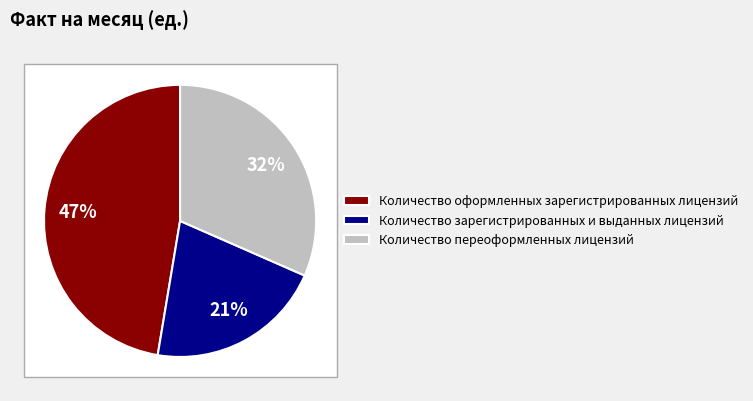

What is the ratio of the value at Количество оформленных зарегистрированных лицензий to the value at Количество зарегистрированных и выданных лицензий?

2.2